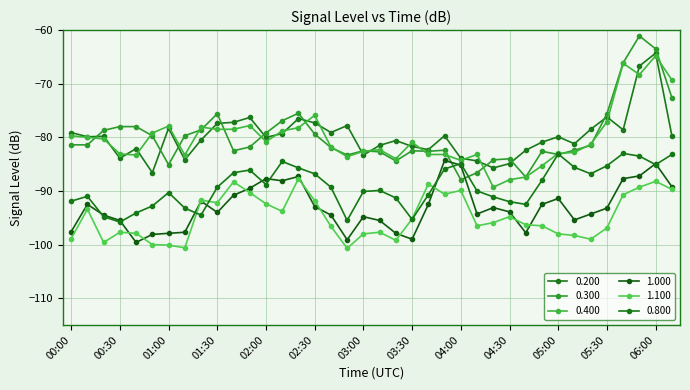

True or false: 0.200 and 0.800 cross at least once.

False